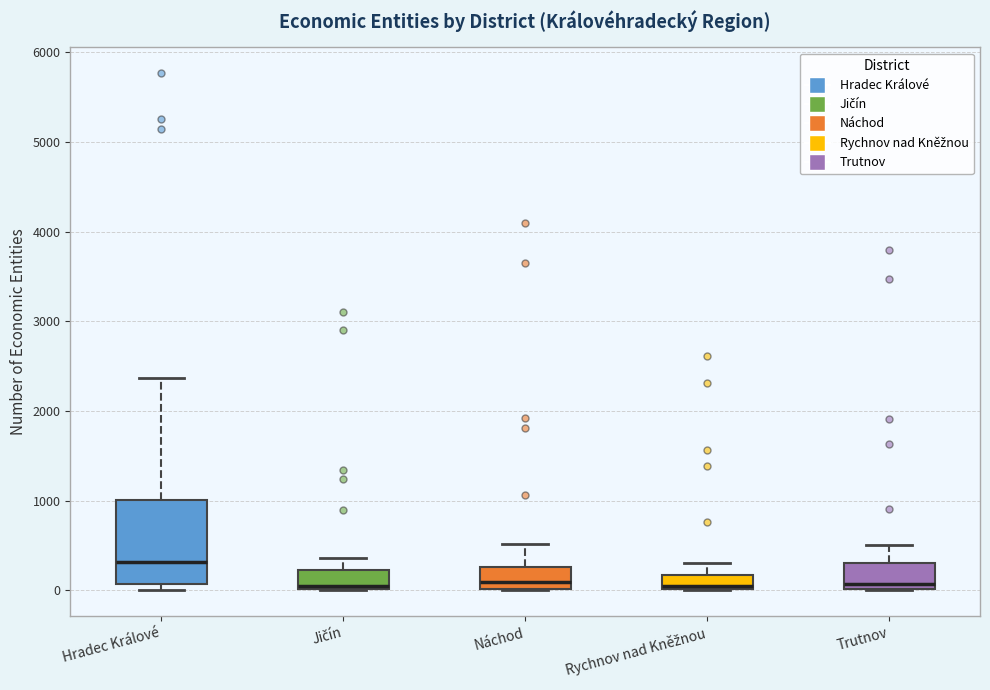

Reading left to right, transcribe this box plot: for each box, give where its median line is, the range the box spans, and where its two whiskers end, as read against the y-axis. The values are not printed on the chart, so give them approximately, as read against the axis.

Hradec Králové: median 300, box 100 to 1000, whiskers 0 to 2400
Jičín: median 100, box 0 to 200, whiskers 0 to 400
Náchod: median 100, box 0 to 300, whiskers 0 to 500
Rychnov nad Kněžnou: median 100, box 0 to 200, whiskers 0 to 300
Trutnov: median 100, box 0 to 300, whiskers 0 to 500